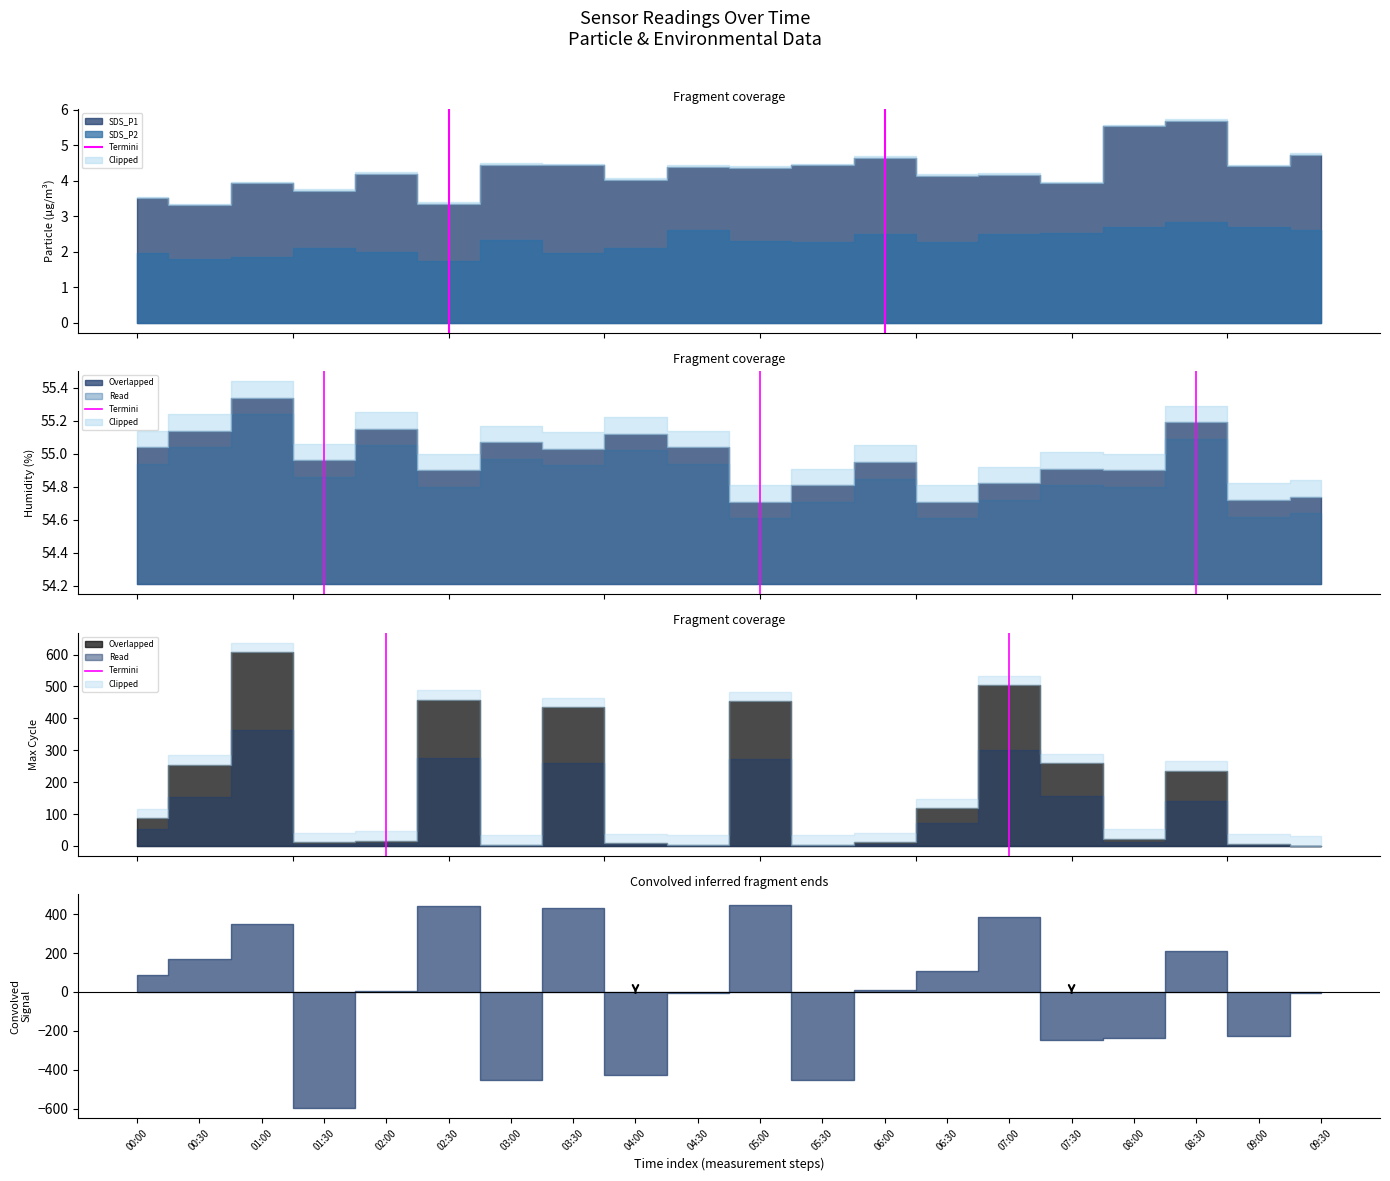

Between 00:00 and 00:30, which is larger?

00:30